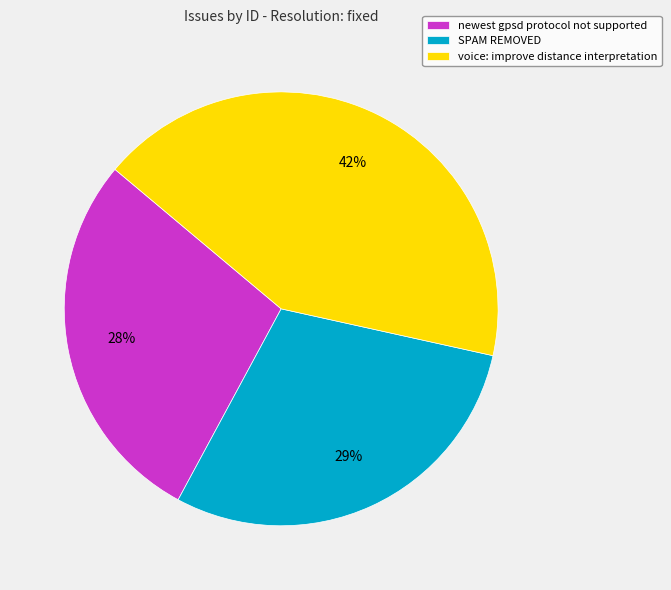

Is voice: improve distance interpretation the majority of the pie?

No